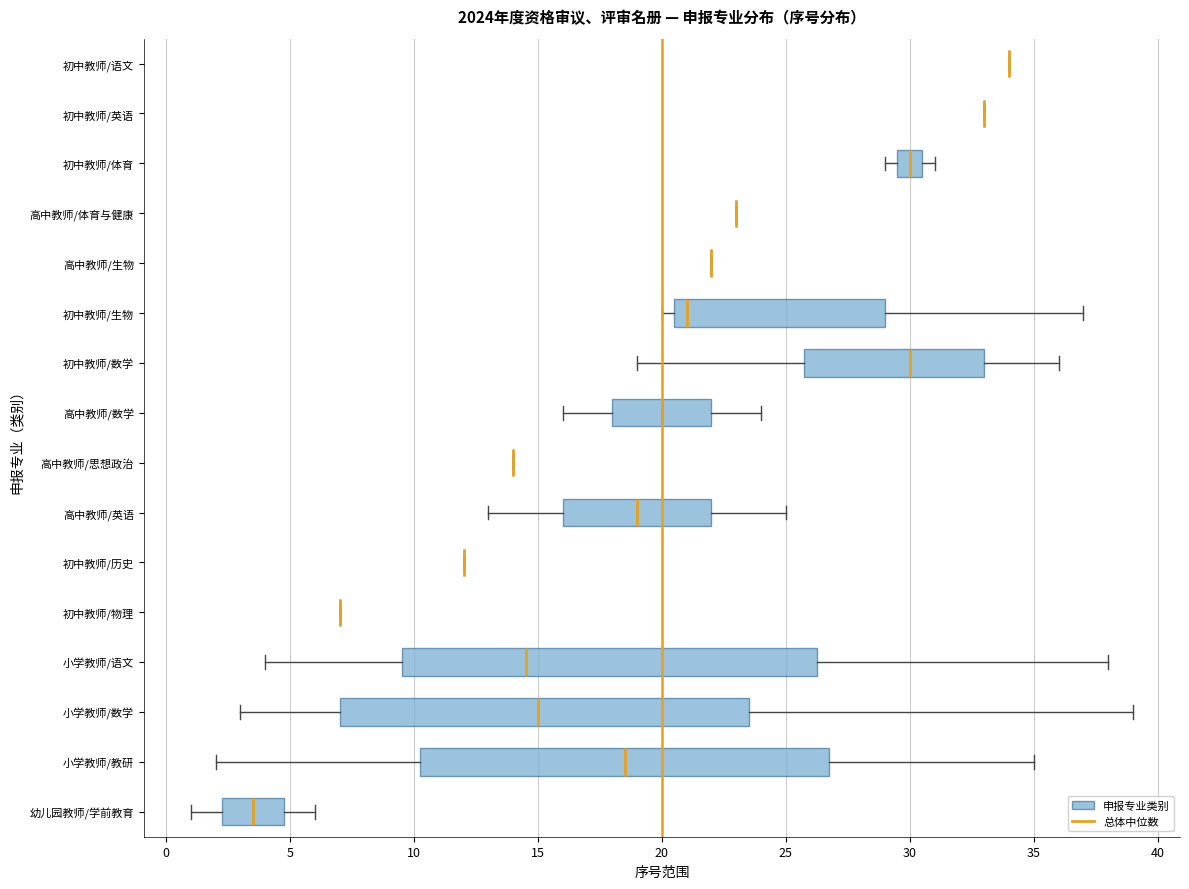

Reading bottom to top, transcribe this box plot: for each box, give where its median line is, the range the box spans, and where its two whiskers end, as read against the x-axis. The values are not printed on the chart, so give them approximately, as read against the axis.

幼儿园教师/学前教育: median 3.5, box 2.5 to 5.0, whiskers 1.0 to 6.0
小学教师/教研: median 18.5, box 10.5 to 27.0, whiskers 2.0 to 35.0
小学教师/数学: median 15.0, box 7.0 to 23.5, whiskers 3.0 to 39.0
小学教师/语文: median 14.5, box 9.5 to 26.5, whiskers 4.0 to 38.0
初中教师/物理: box collapsed to a line at 7.0, whiskers 7.0 to 7.0
初中教师/历史: box collapsed to a line at 12.0, whiskers 12.0 to 12.0
高中教师/英语: median 19.0, box 16.0 to 22.0, whiskers 13.0 to 25.0
高中教师/思想政治: box collapsed to a line at 14.0, whiskers 14.0 to 14.0
高中教师/数学: median 20.0, box 18.0 to 22.0, whiskers 16.0 to 24.0
初中教师/数学: median 30.0, box 26.0 to 33.0, whiskers 19.0 to 36.0
初中教师/生物: median 21.0, box 20.5 to 29.0, whiskers 20.0 to 37.0
高中教师/生物: box collapsed to a line at 22.0, whiskers 22.0 to 22.0
高中教师/体育与健康: box collapsed to a line at 23.0, whiskers 23.0 to 23.0
初中教师/体育: median 30.0, box 29.5 to 30.5, whiskers 29.0 to 31.0
初中教师/英语: box collapsed to a line at 33.0, whiskers 33.0 to 33.0
初中教师/语文: box collapsed to a line at 34.0, whiskers 34.0 to 34.0